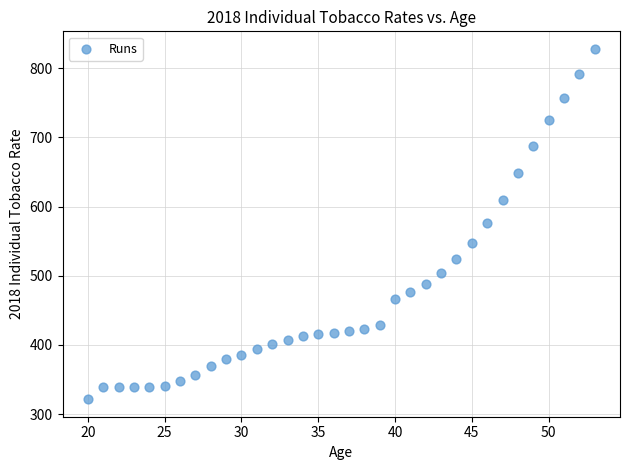

What is the range of Y values (max minus min)?

506.6